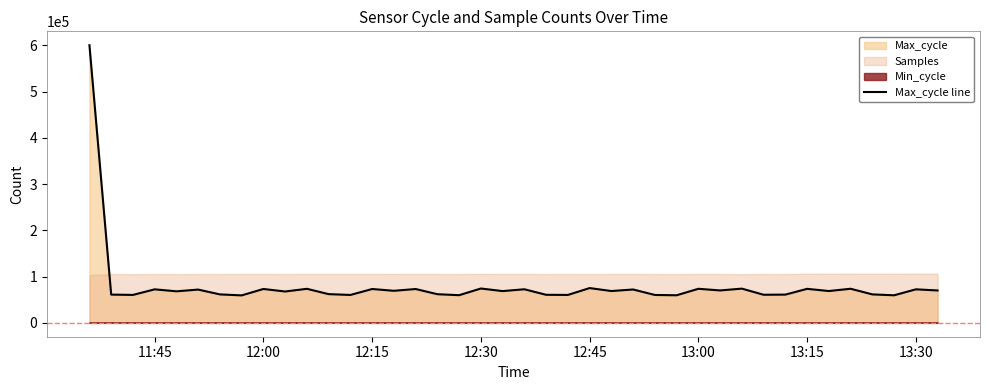

What is the maximum value for Max_cycle line?

600408